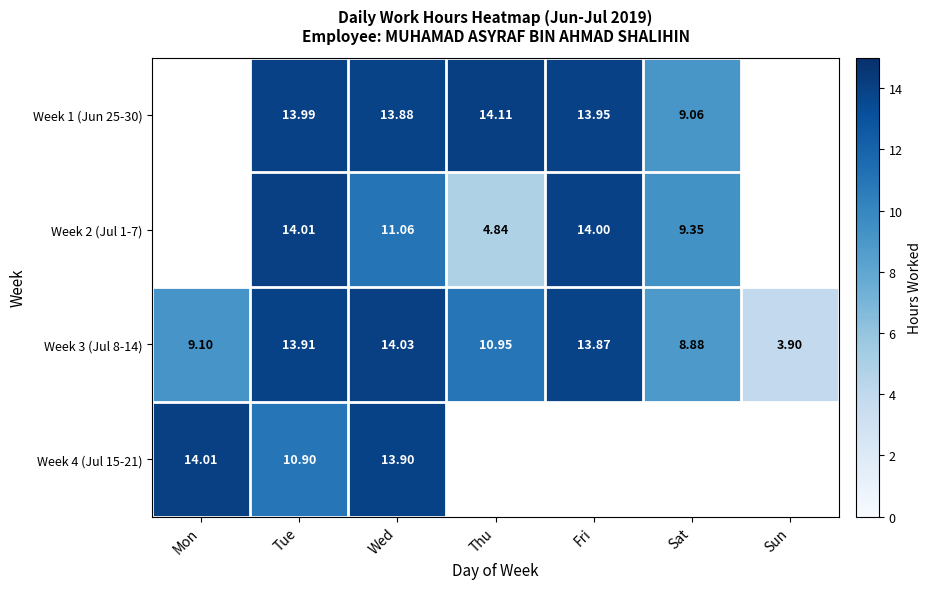

The Week 3 (Jul 8-14) series shows 21.3 at Fri. True or false?

False